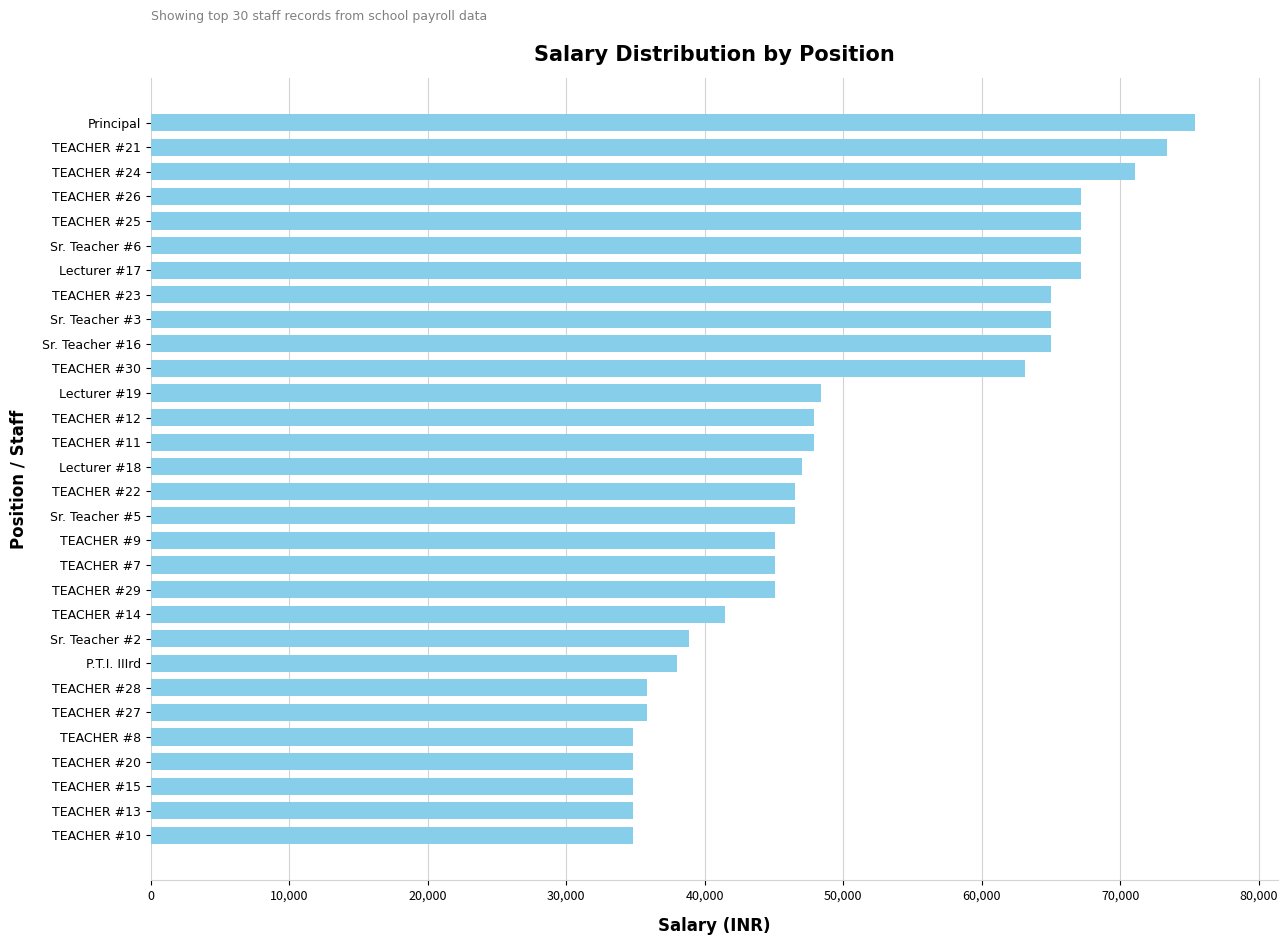

What is the value of the 8th bar from the top?

65000